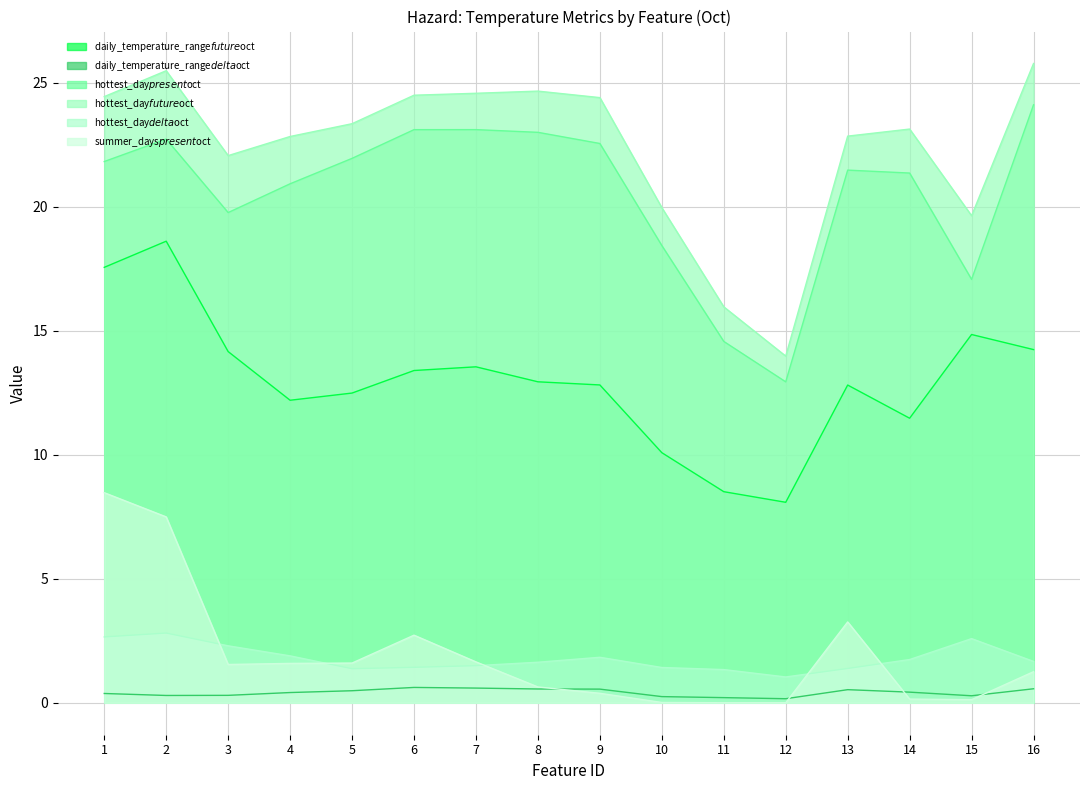

After their last crossing, which series has the higher values: summer_days$present$oct or hottest_day$delta$oct?

hottest_day$delta$oct